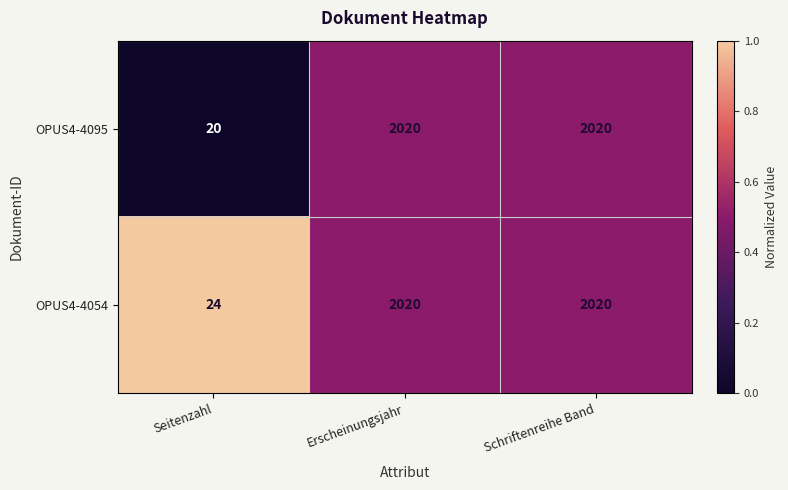

List the series in order of their overall mean, lowest first.

OPUS4-4095, OPUS4-4054